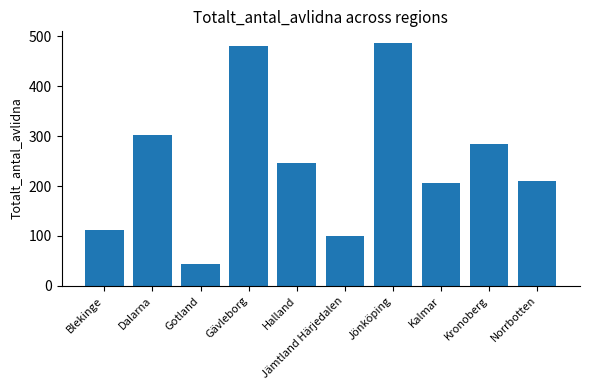

What is the label of the 10th bar from the left?

Norrbotten